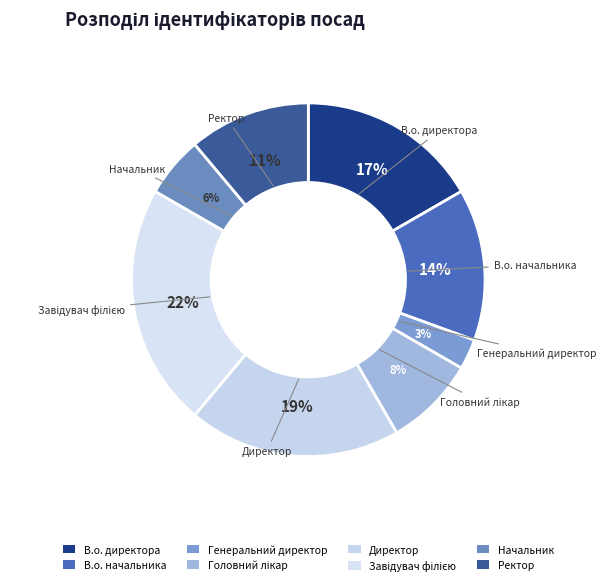

Is there any slice that represents more than half of the pie?

No